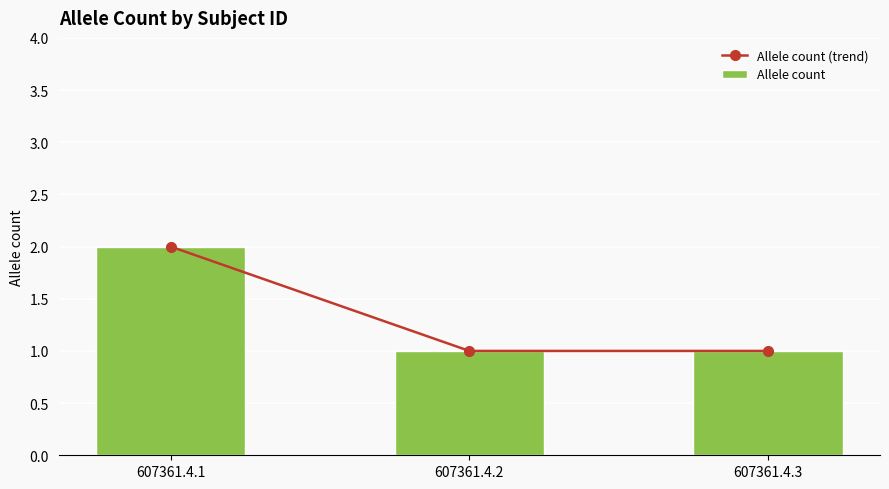

Reading left to right, transcribe all the data shown in this chart.

Allele count (trend): 607361.4.1=2	607361.4.2=1	607361.4.3=1
Allele count: 607361.4.1=2	607361.4.2=1	607361.4.3=1